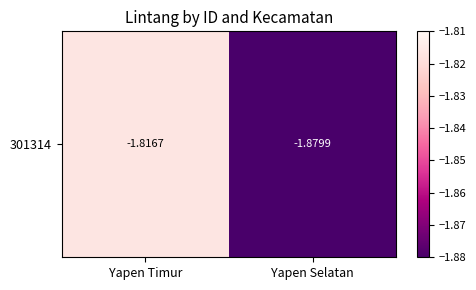

The chart shows a value of -0.8 at Yapen Timur. True or false?

False